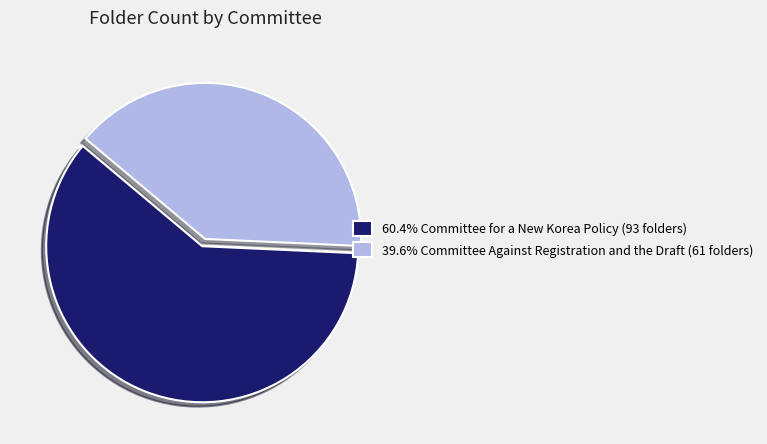

Is the sum of 60.4% Committee for a New Korea Policy (93 folders) and 39.6% Committee Against Registration and the Draft (61 folders) greater than half?

Yes